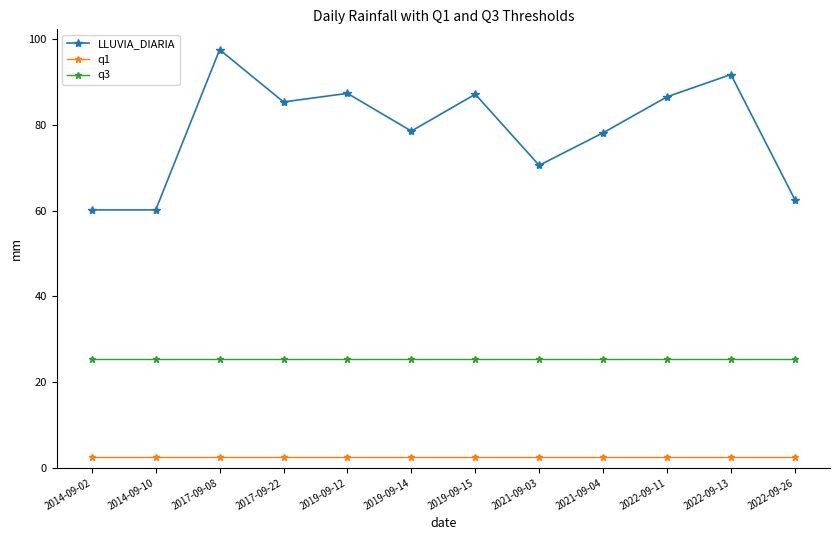

True or false: LLUVIA_DIARIA and q1 cross at least once.

False